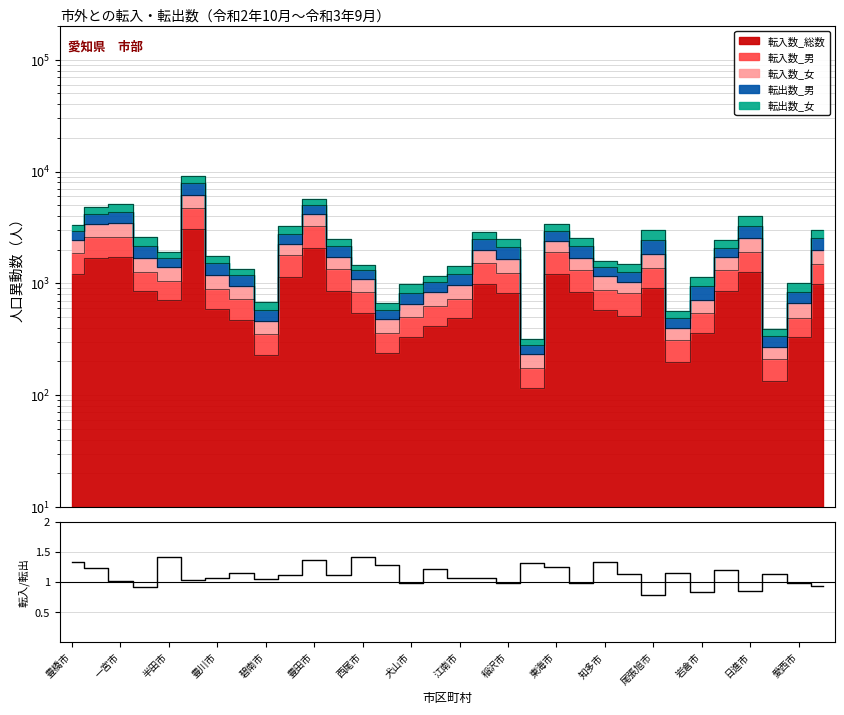

What is the difference between the maximum and minimum values?

0.6